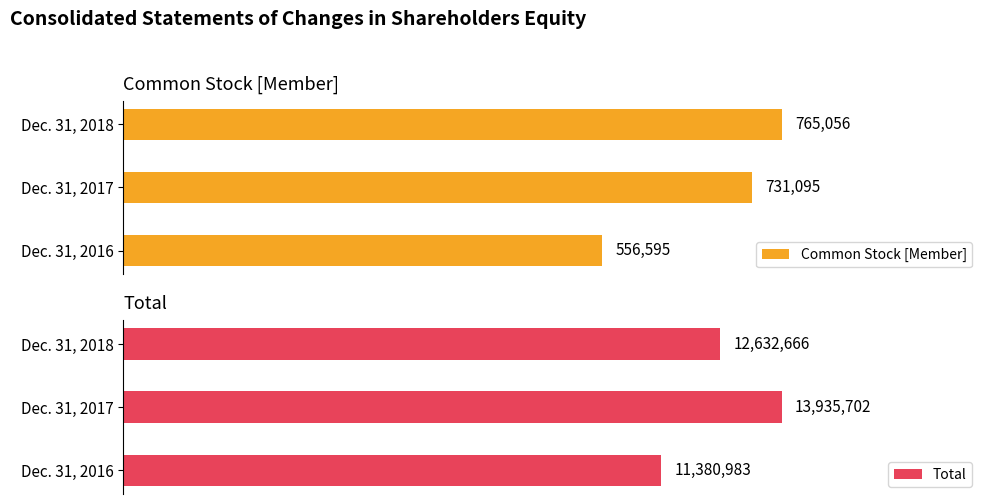

At which label does Common Stock [Member] reach its peak?

Dec. 31, 2018